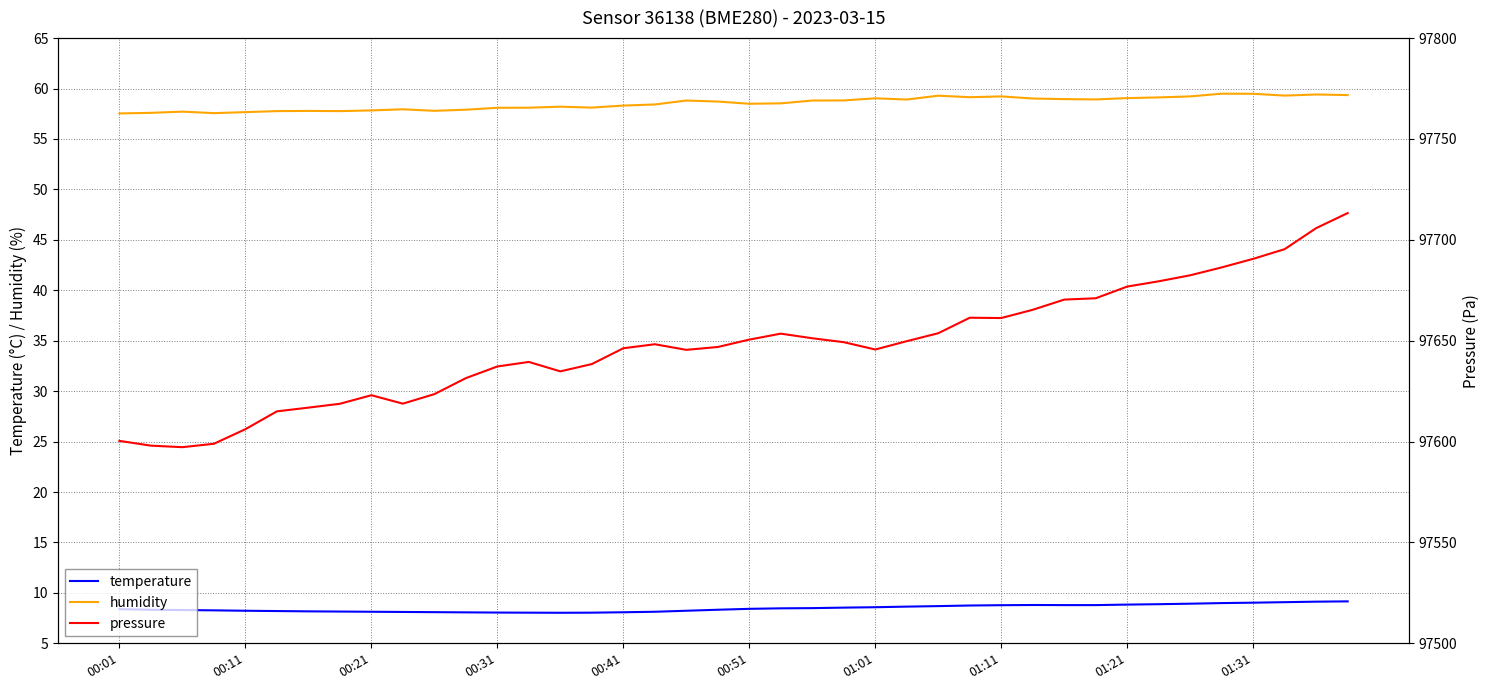

What is the minimum value for humidity?

57.5